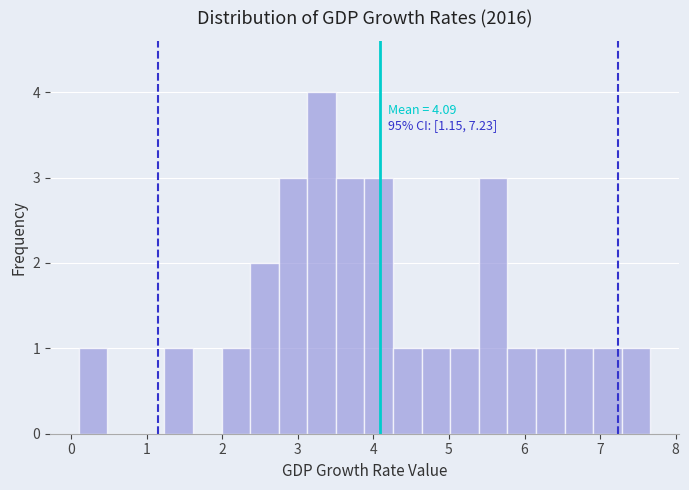

Read against the x-axis, roughly where is the centre of the tallest bar?

3.3